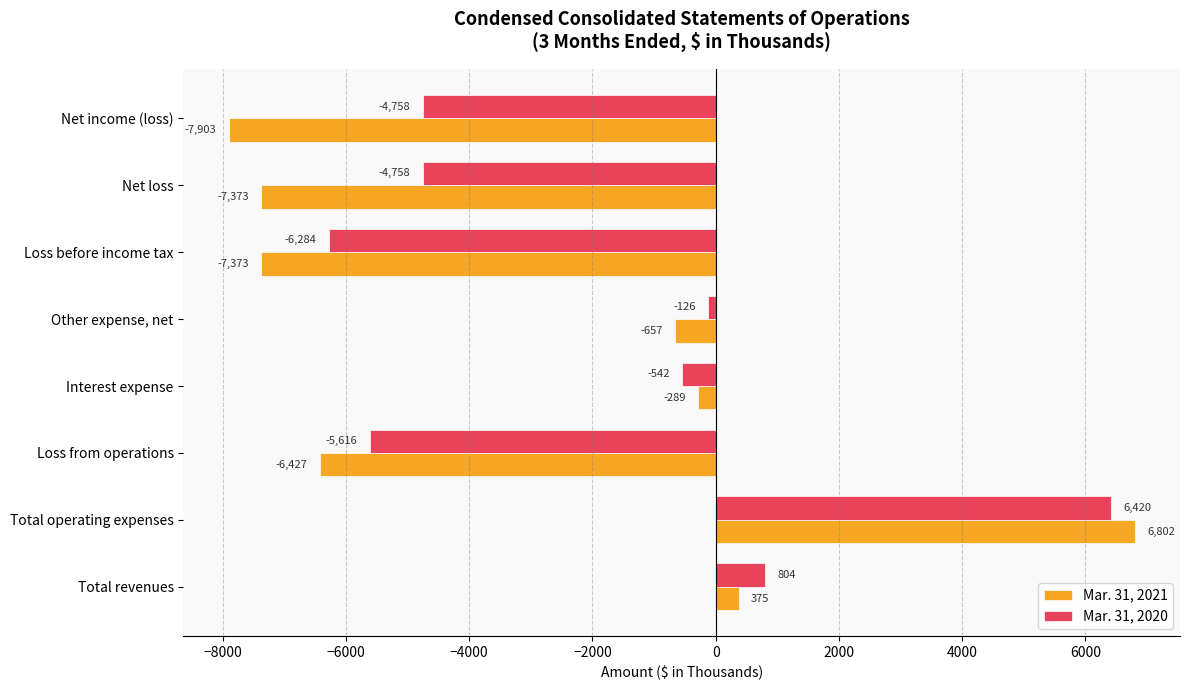

What is the difference between the maximum and second lowest values in the Mar. 31, 2020 series?

12036